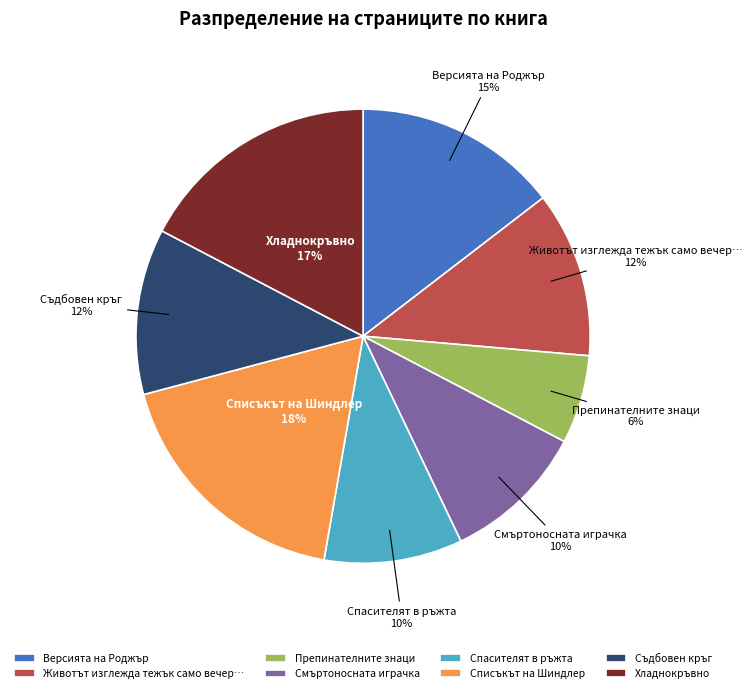

Which slice is the largest?

Списъкът на Шиндлер